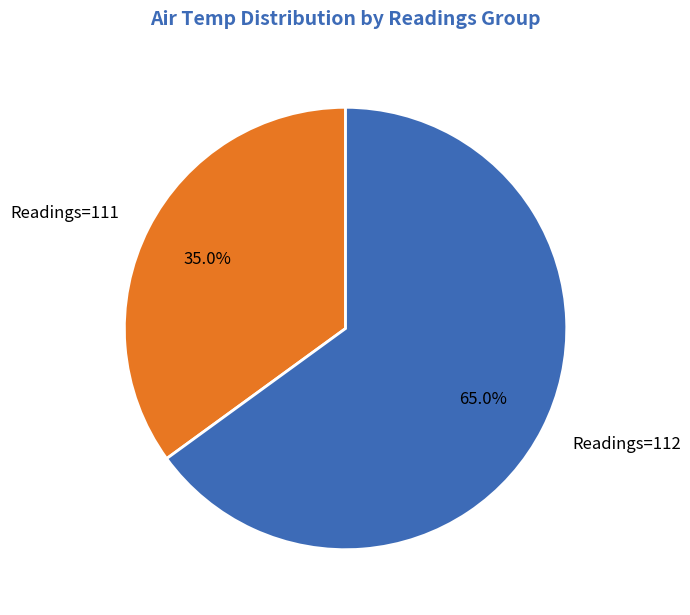

What percentage do Readings=111 and Readings=112 together represent?

100.0%